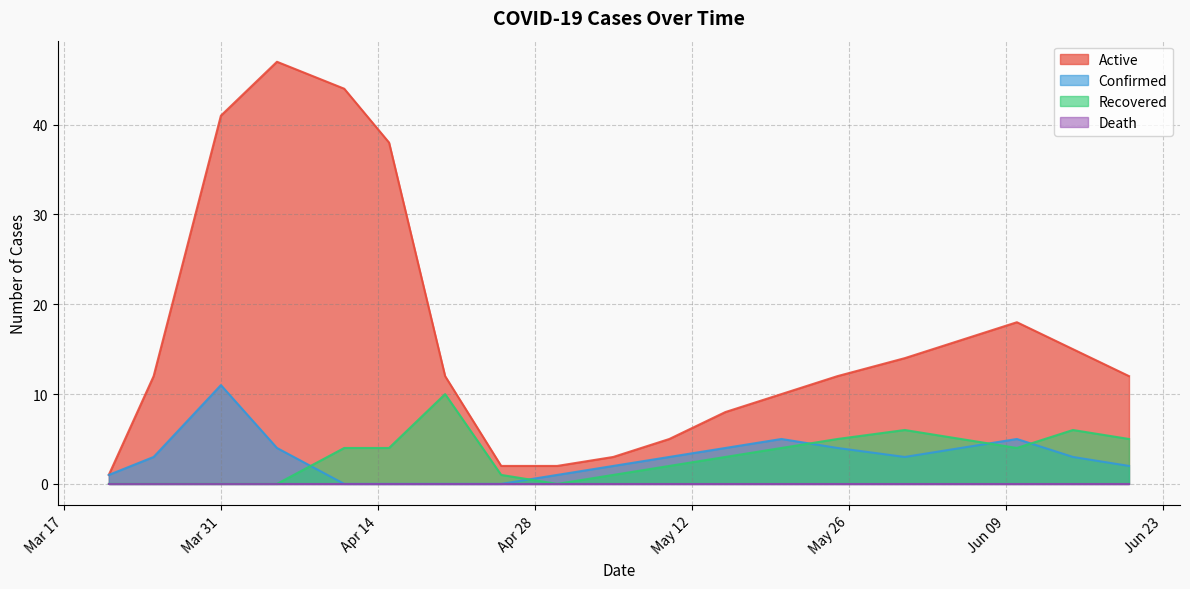

What is the value of the Recovered point at the 8th from the left?

1